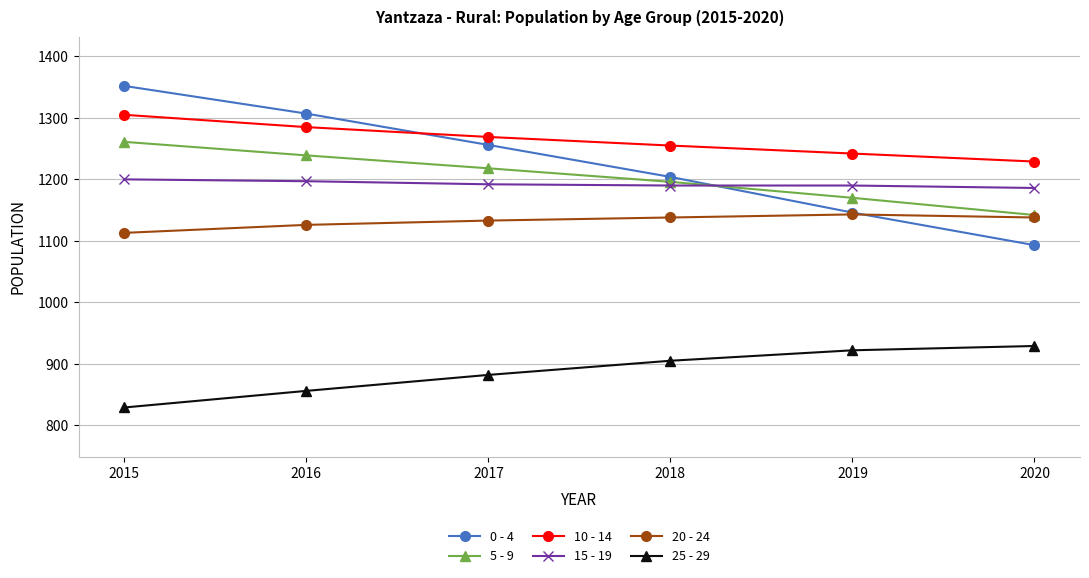

List the series in order of their peak value, highest first.

0 - 4, 10 - 14, 5 - 9, 15 - 19, 20 - 24, 25 - 29